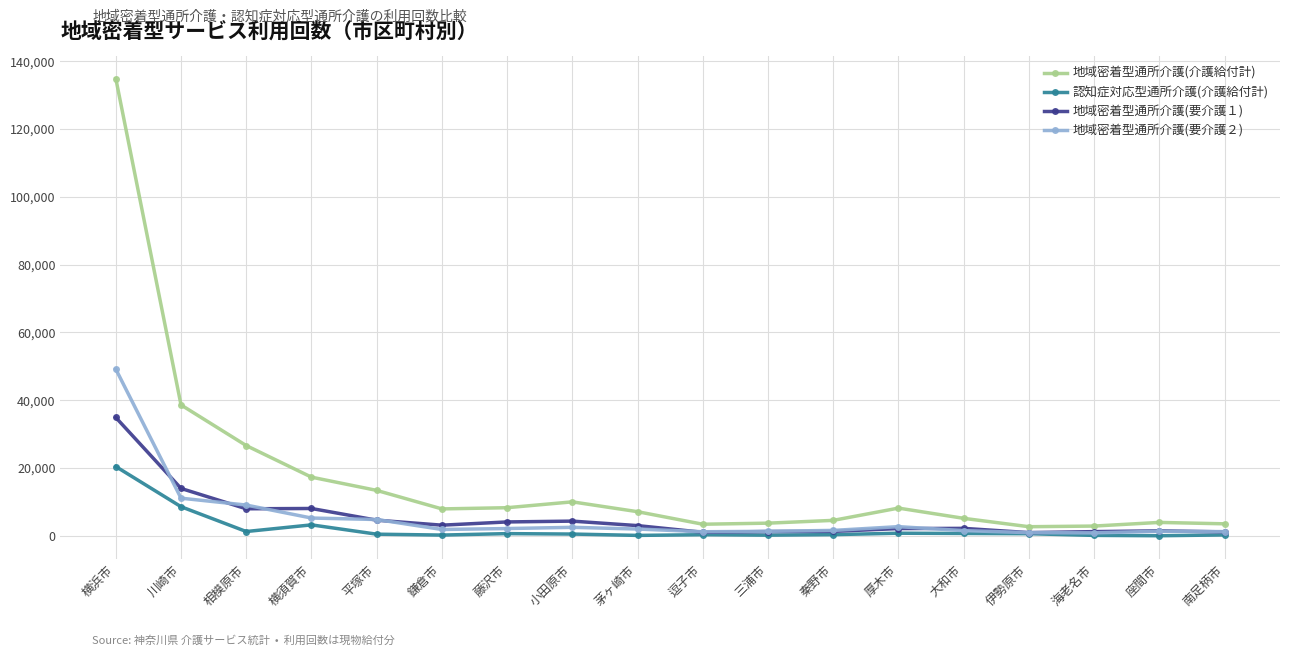

At which label does 地域密着型通所介護(介護給付計) reach its peak?

横浜市